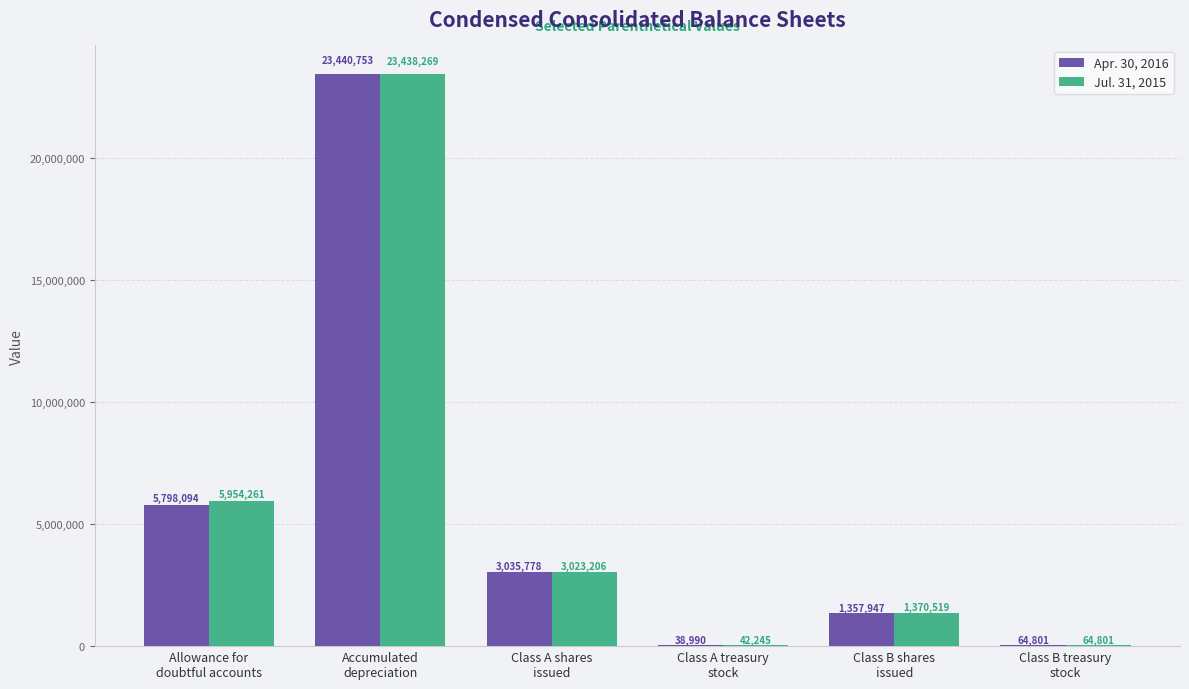

The value of Jul. 31, 2015 at Class B treasury
stock is 64801. True or false?

True